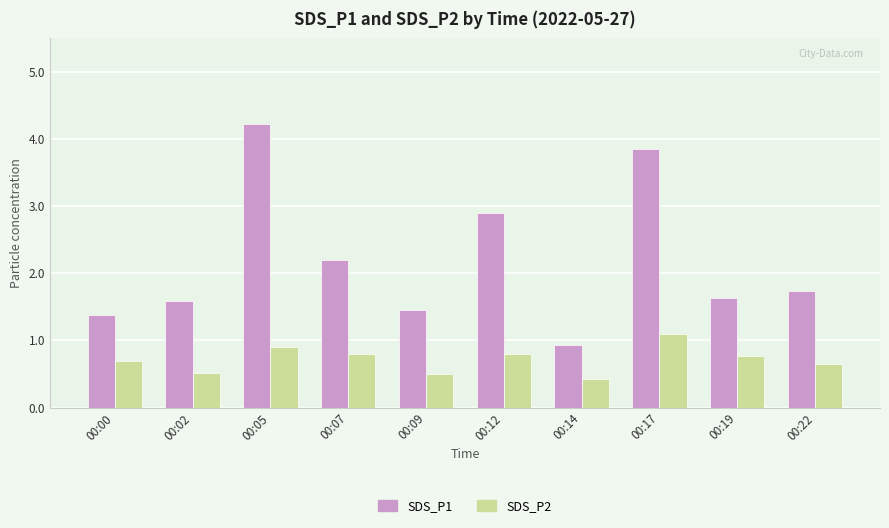

How many SDS_P2 values are between 0 and 1?

9